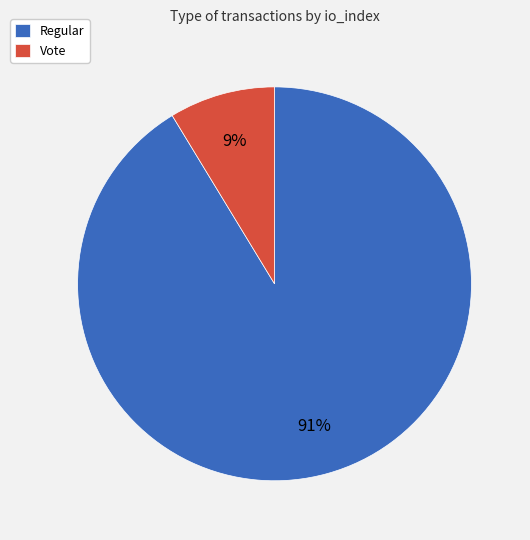

Is there a majority slice in this chart?

Yes